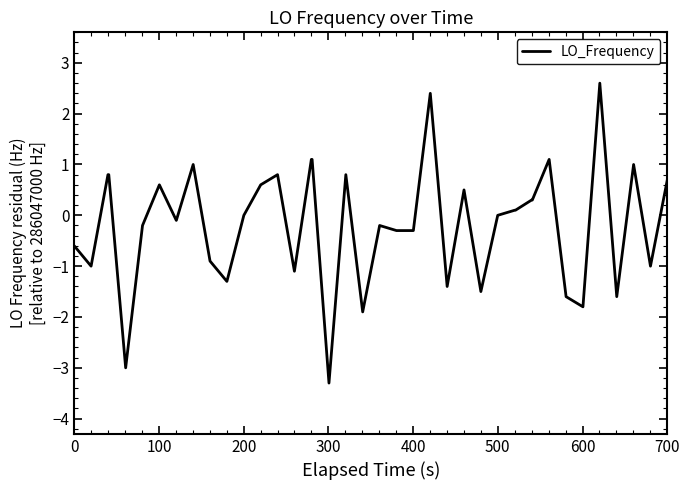

True or false: there are more than 2 points higher than both neighbors.

True